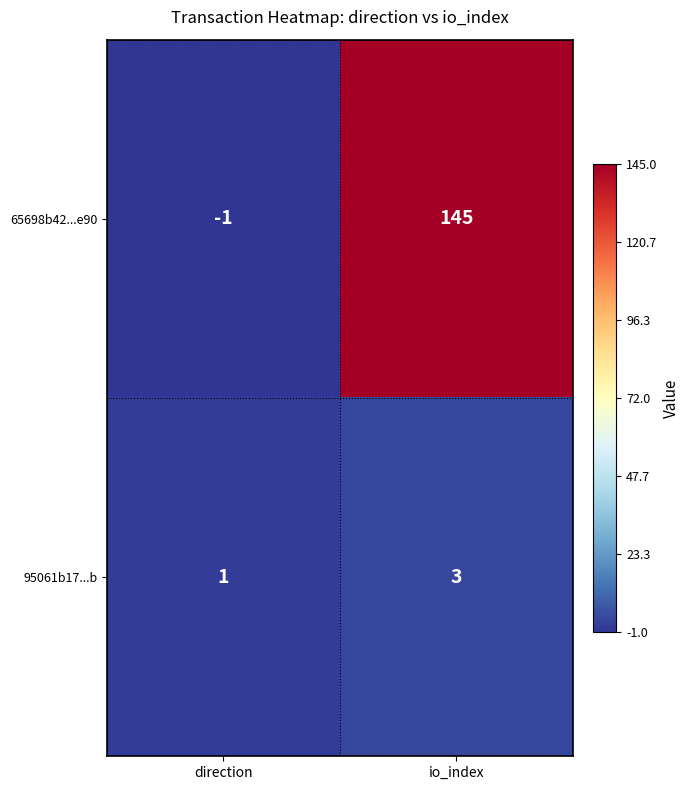

Rank the series by their average value, from lowest to highest.

95061b17...b, 65698b42...e90